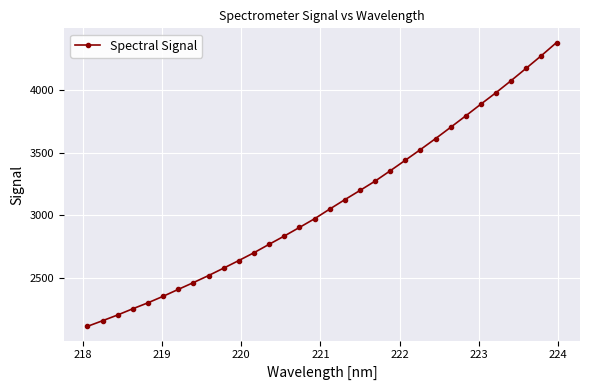

What is the difference between the second highest and minimum values?

2155.9